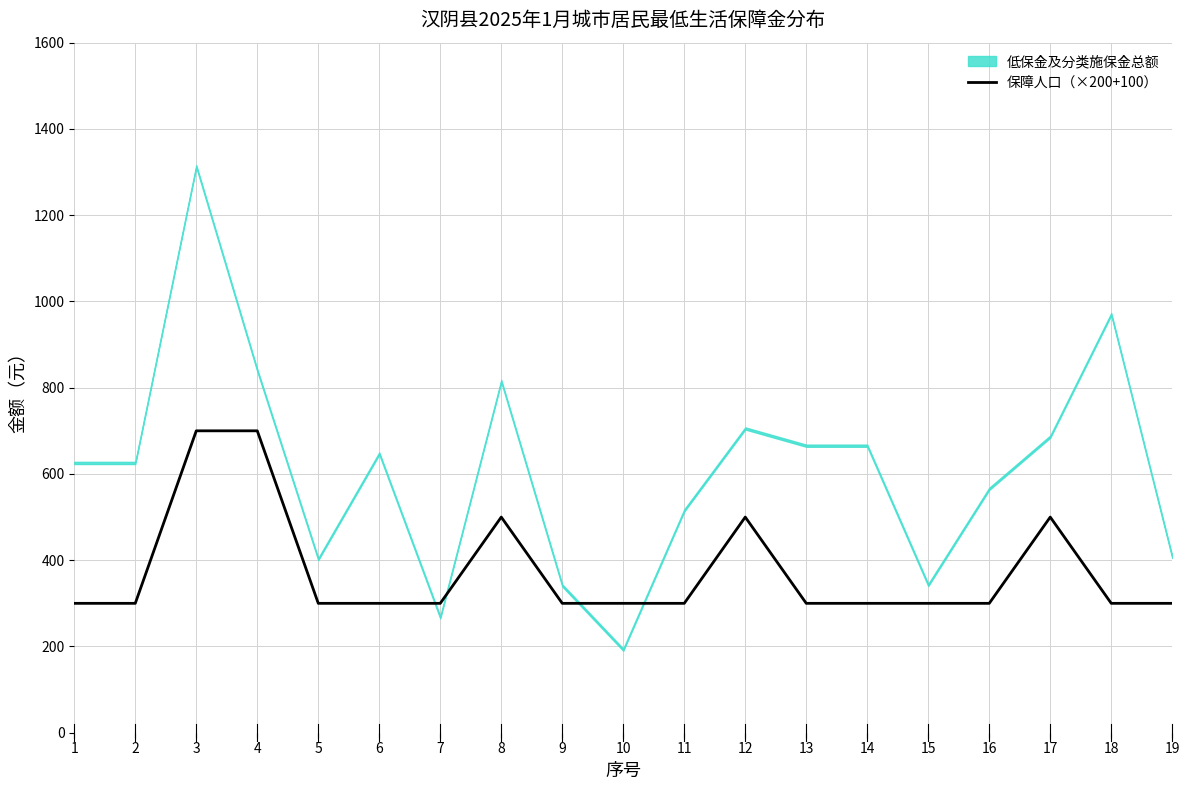

True or false: there are more than 1 points higher than both neighbors.

True